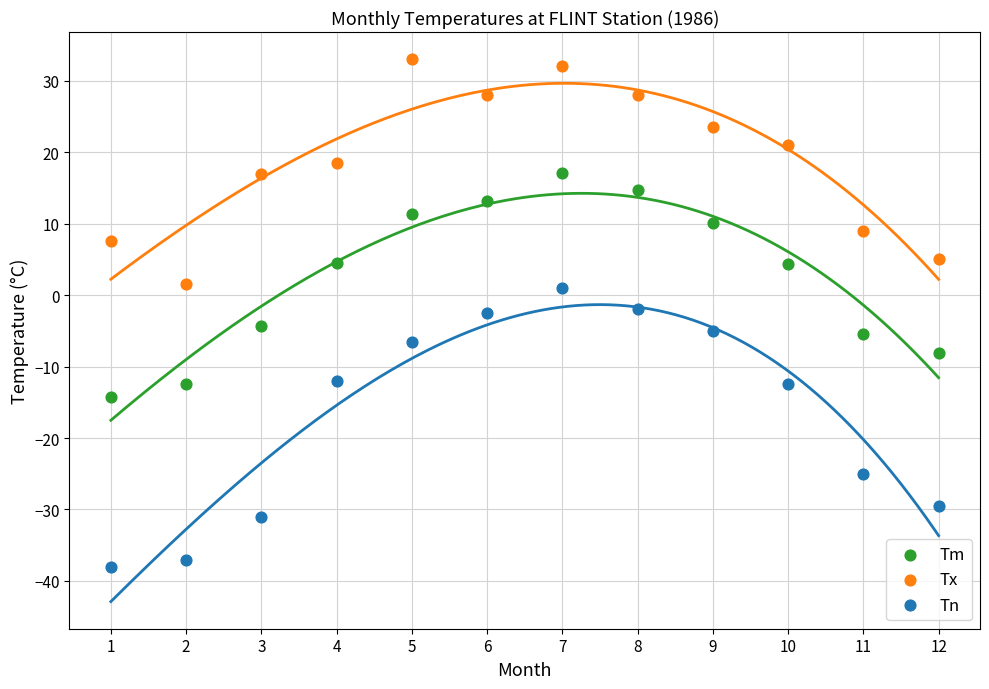

In the Tn series, what Y value is closest to -18?

-12.5